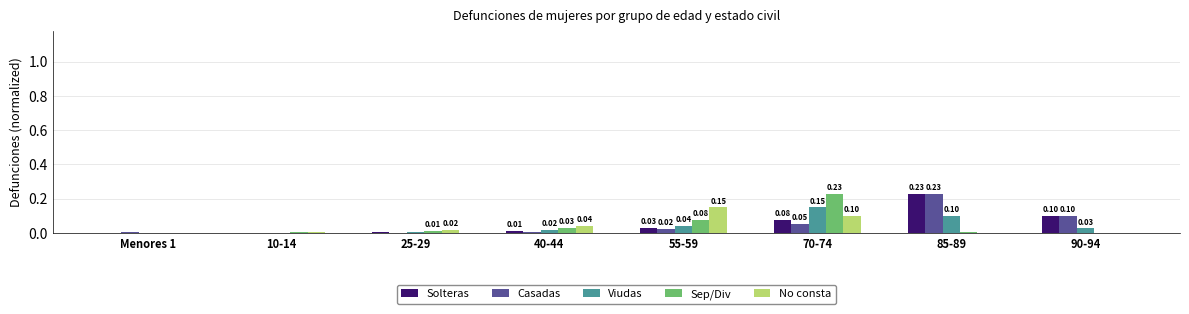

The Casadas series shows 0.1 at 90-94. True or false?

True